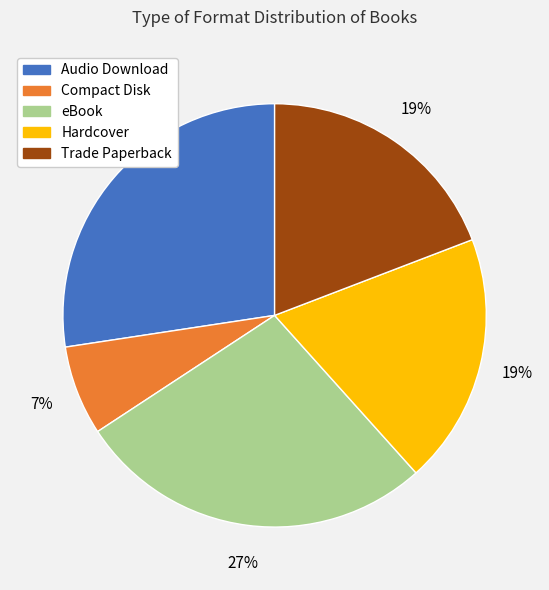

What percentage is the Hardcover slice, to the nearest percent?

19%